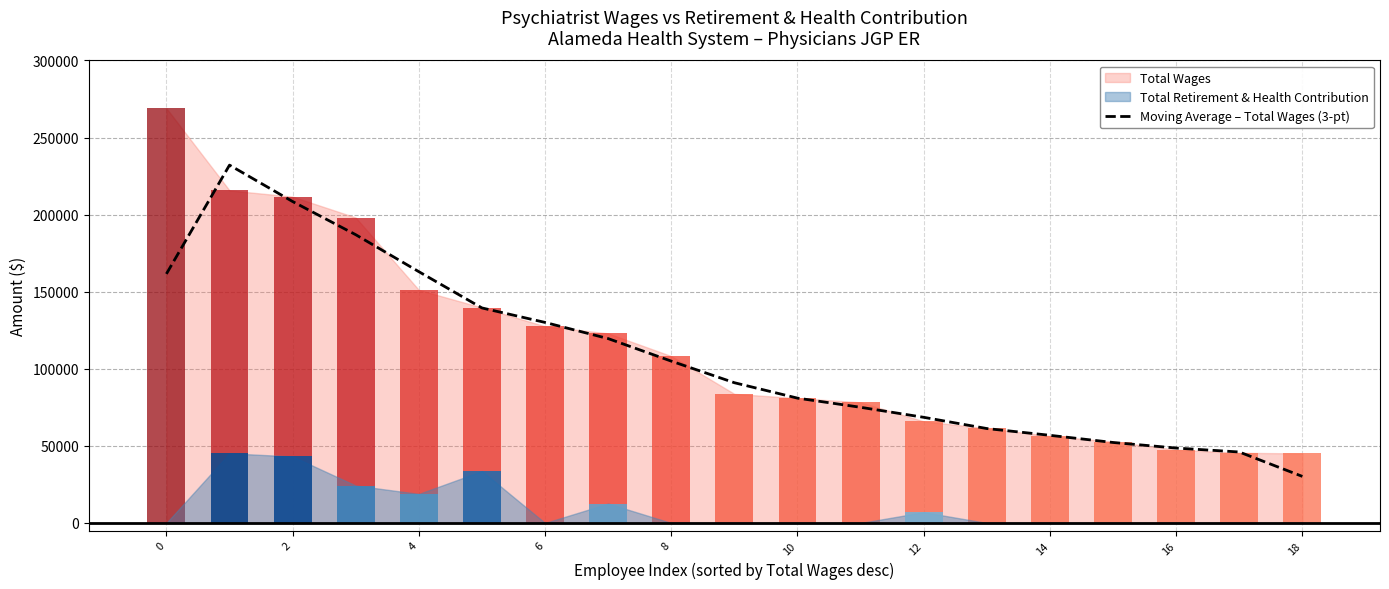

What is the lowest value of the Moving Average – Total Wages (3-pt) series?

30205.0